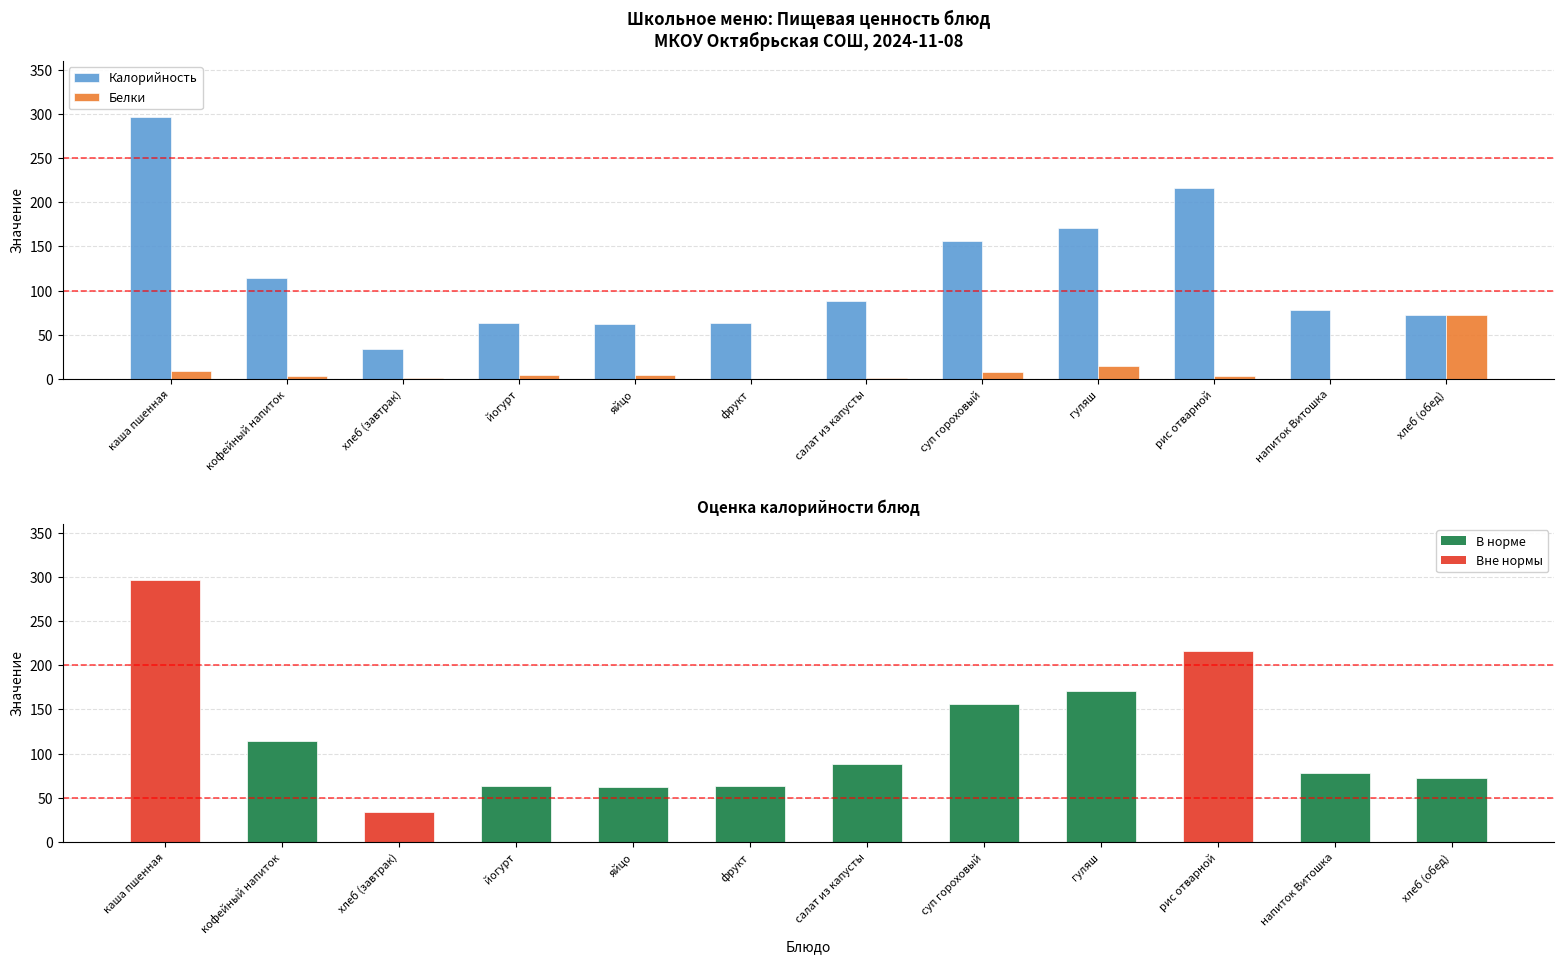

Which label corresponds to the smallest value in the chart?

фрукт